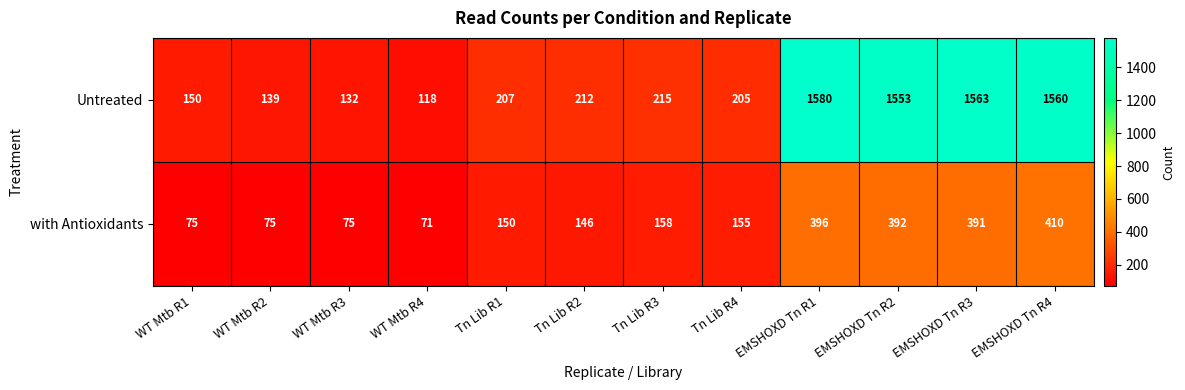

What is the minimum value shown in the chart?

71